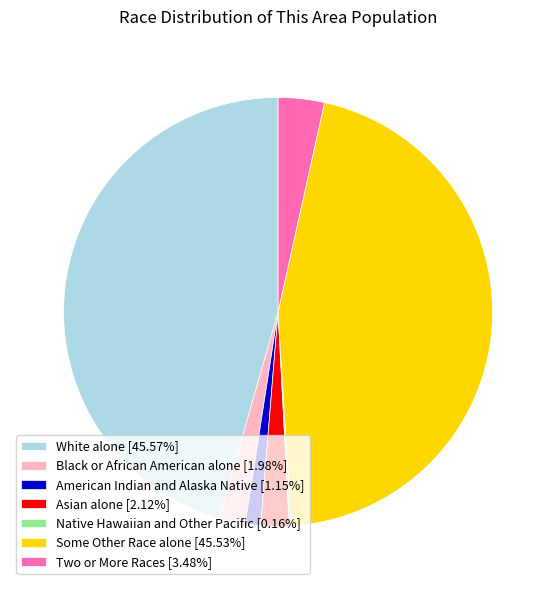

Combined, do White alone [45.57%] and Some Other Race alone [45.53%] account for over 50%?

Yes